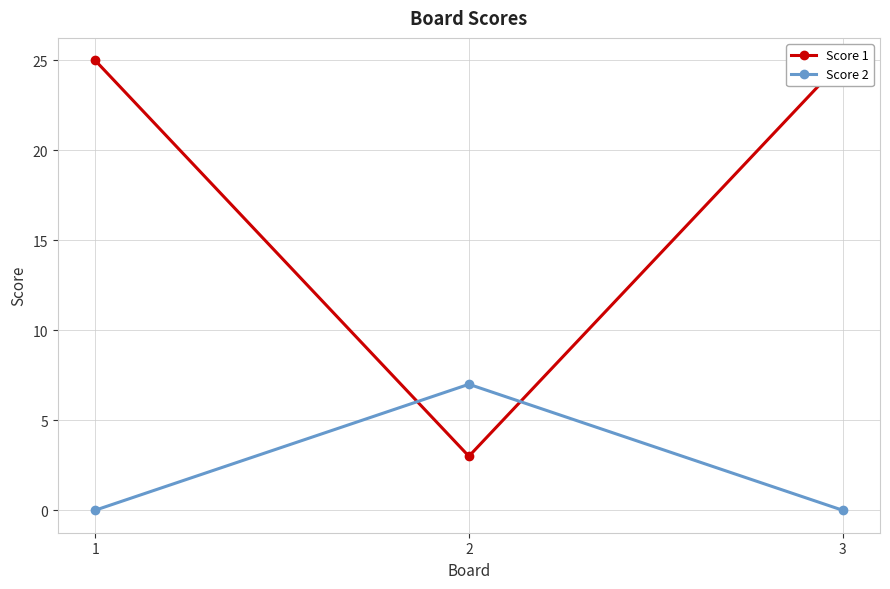

What is the value of the Score 1 point at the 3rd from the left?

25